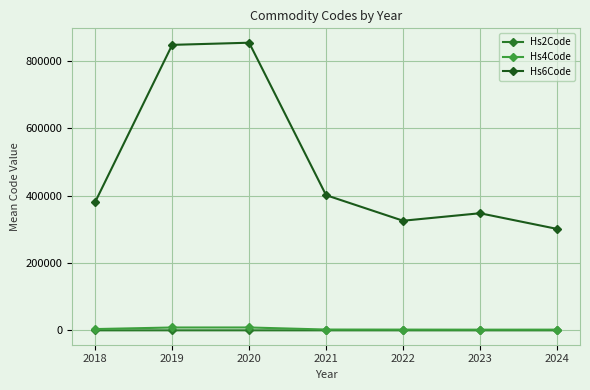

What is the highest value of the Hs2Code series?

85.0